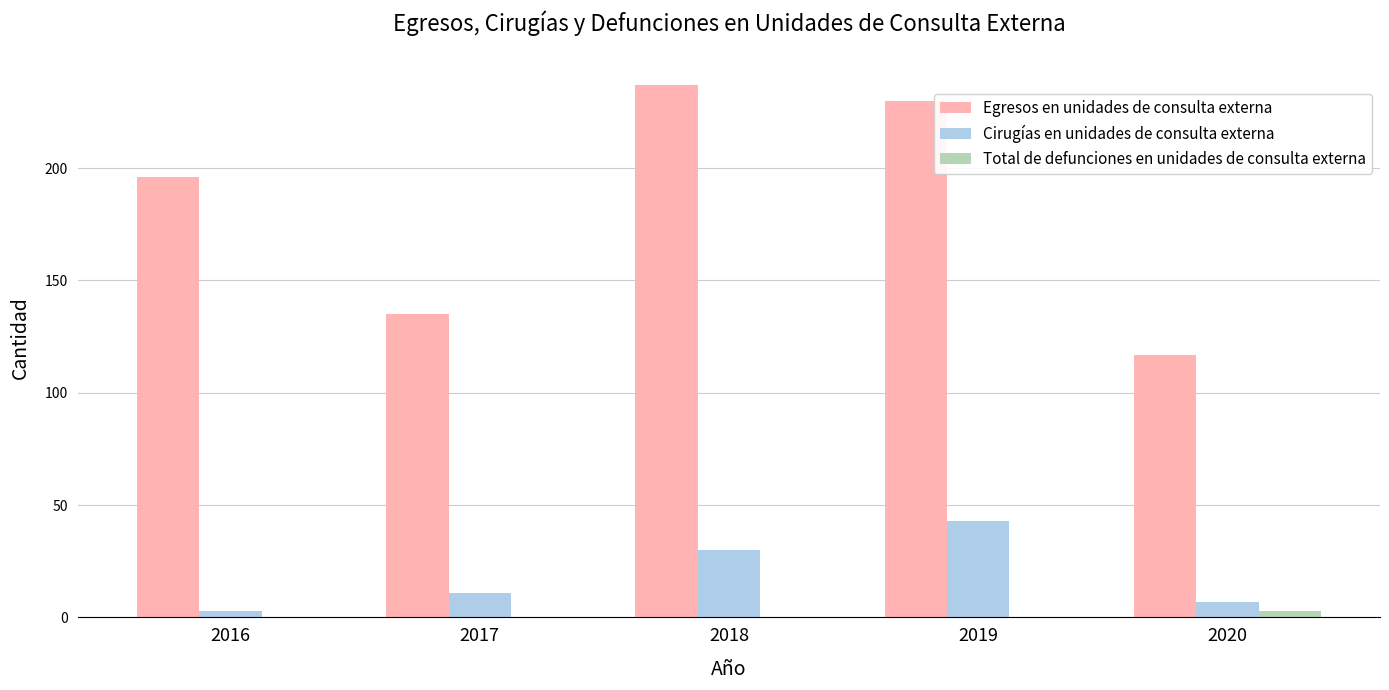

What is the greatest value displayed?

237